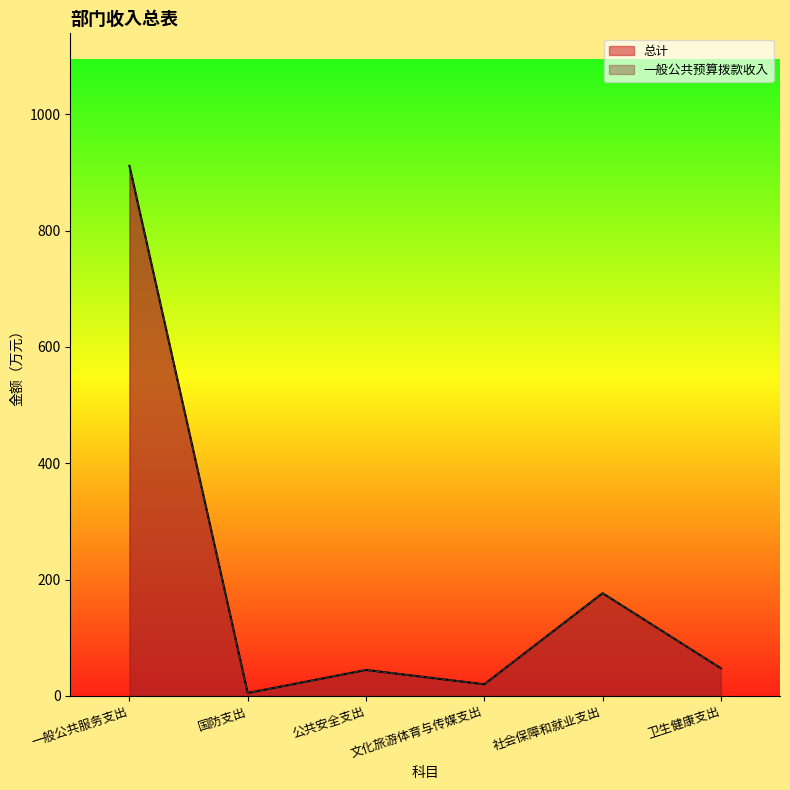

The 一般公共预算拨款收入 series shows 5.0 at 国防支出. True or false?

True